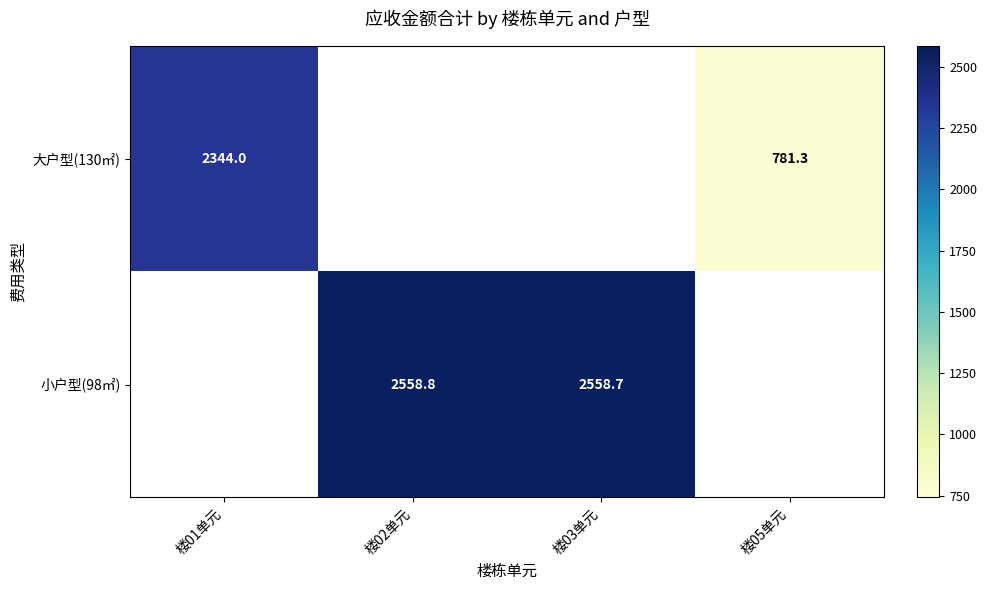

Which series has the largest range (max minus min)?

大户型(130㎡)